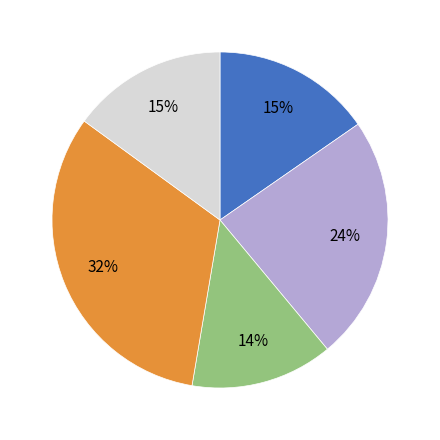

Is there a majority slice in this chart?

No